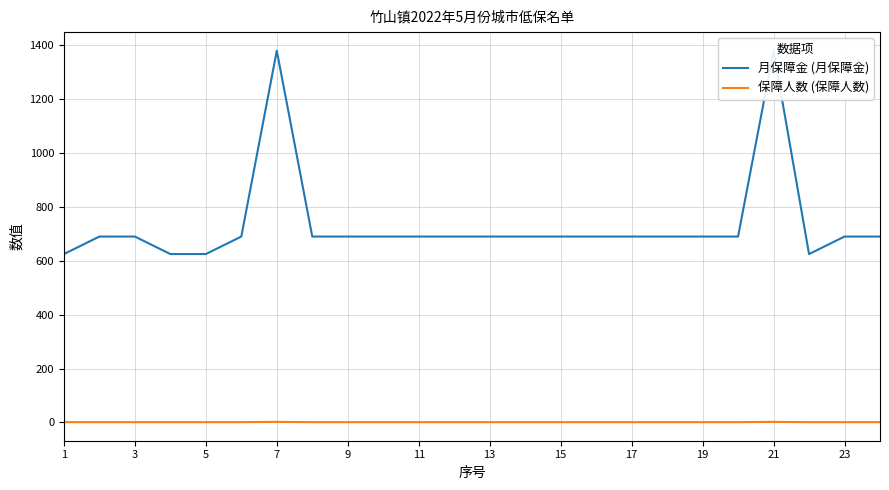

At how many categories does at least one series exceed 1198?

2